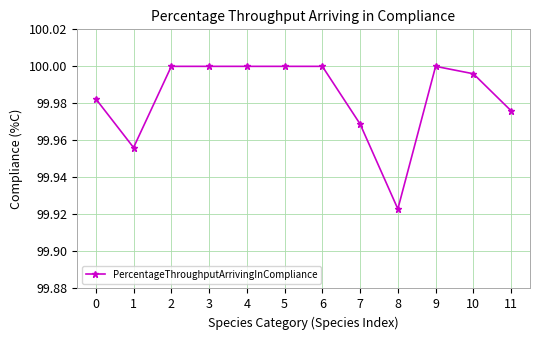

At which category does the data reach its first local valley?

1